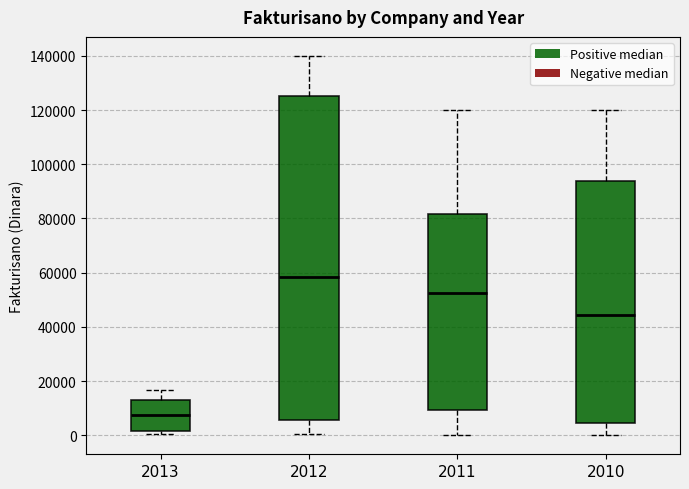

Which box is the tallest, from its lower edge to its upper edge?

2012